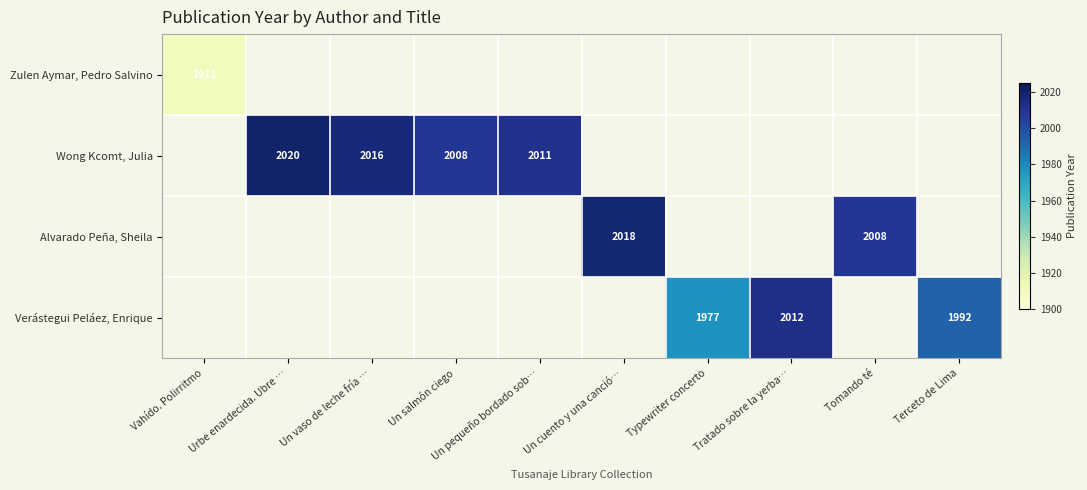

The Wong Kcomt, Julia series shows 635 at Un pequeño bordado sob…. True or false?

False